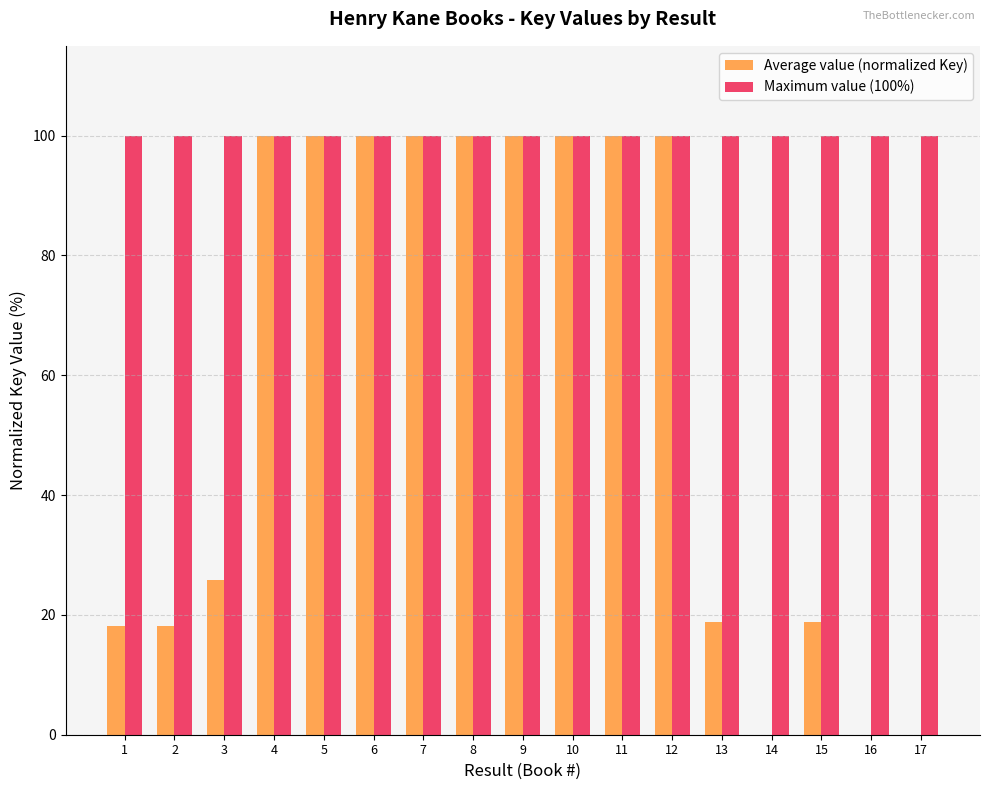

Between 9 and 16, which series saw the biggest shift?

Average value (normalized Key)